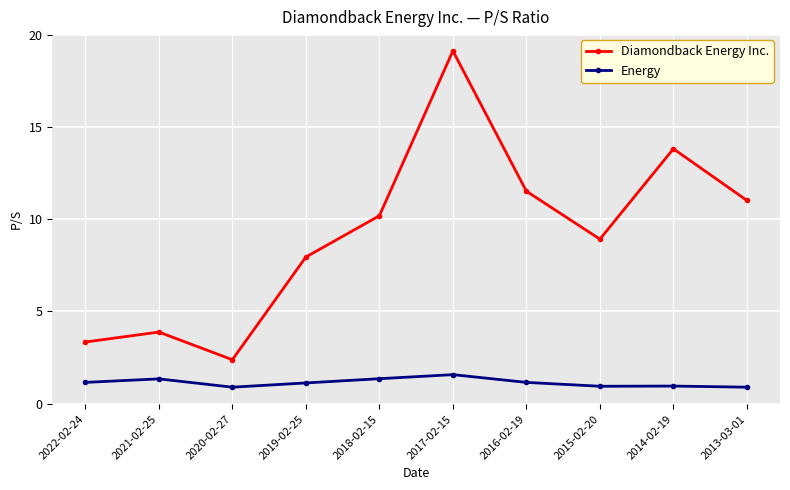

True or false: Energy has a value of 1.4 at 2018-02-15.

True